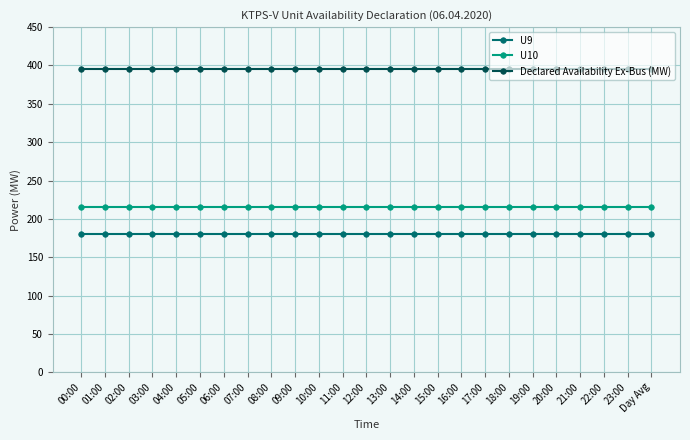

True or false: U10 and Declared Availability Ex-Bus (MW) cross at least once.

False